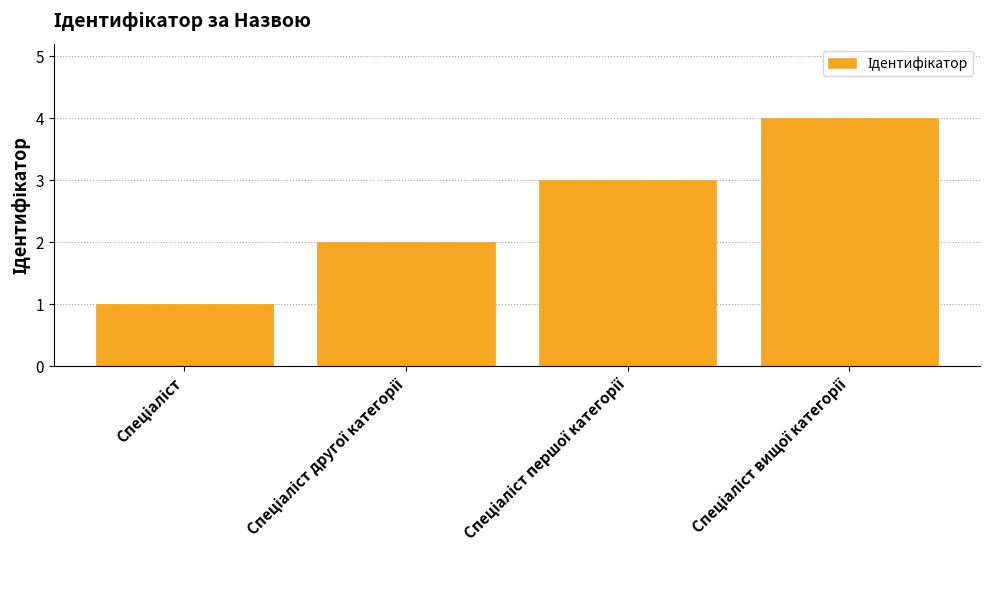

What is the maximum value shown in the chart?

4